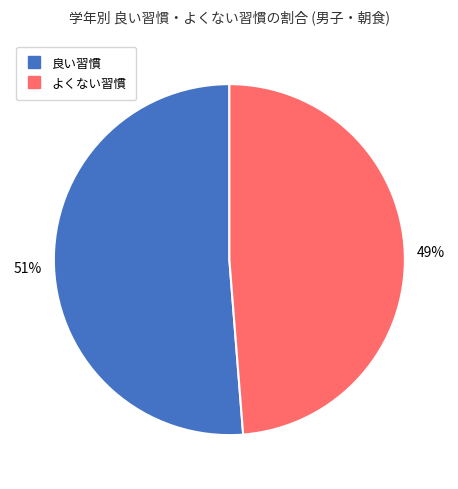

Is there any slice that represents more than half of the pie?

Yes